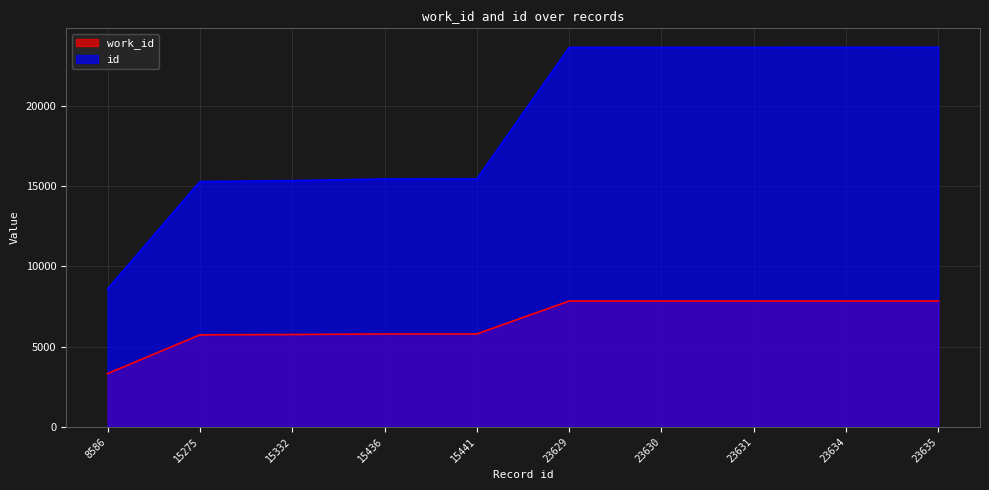

What is the total value across all series at 15441?

21228